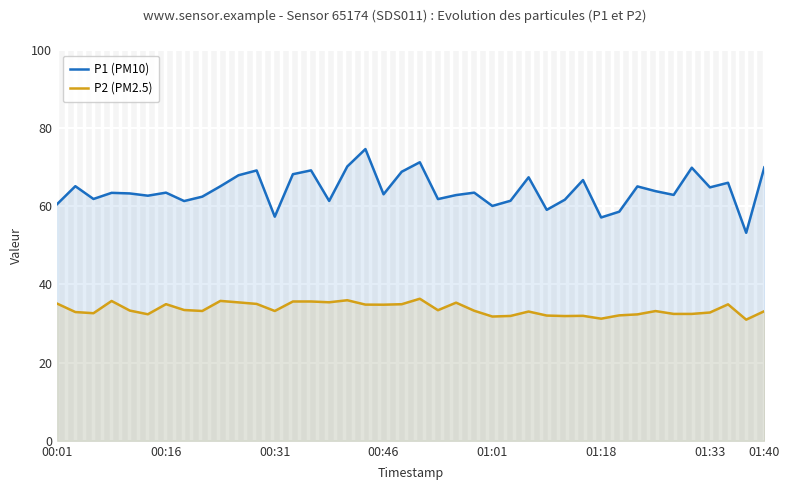

How many data points does each series have?

40